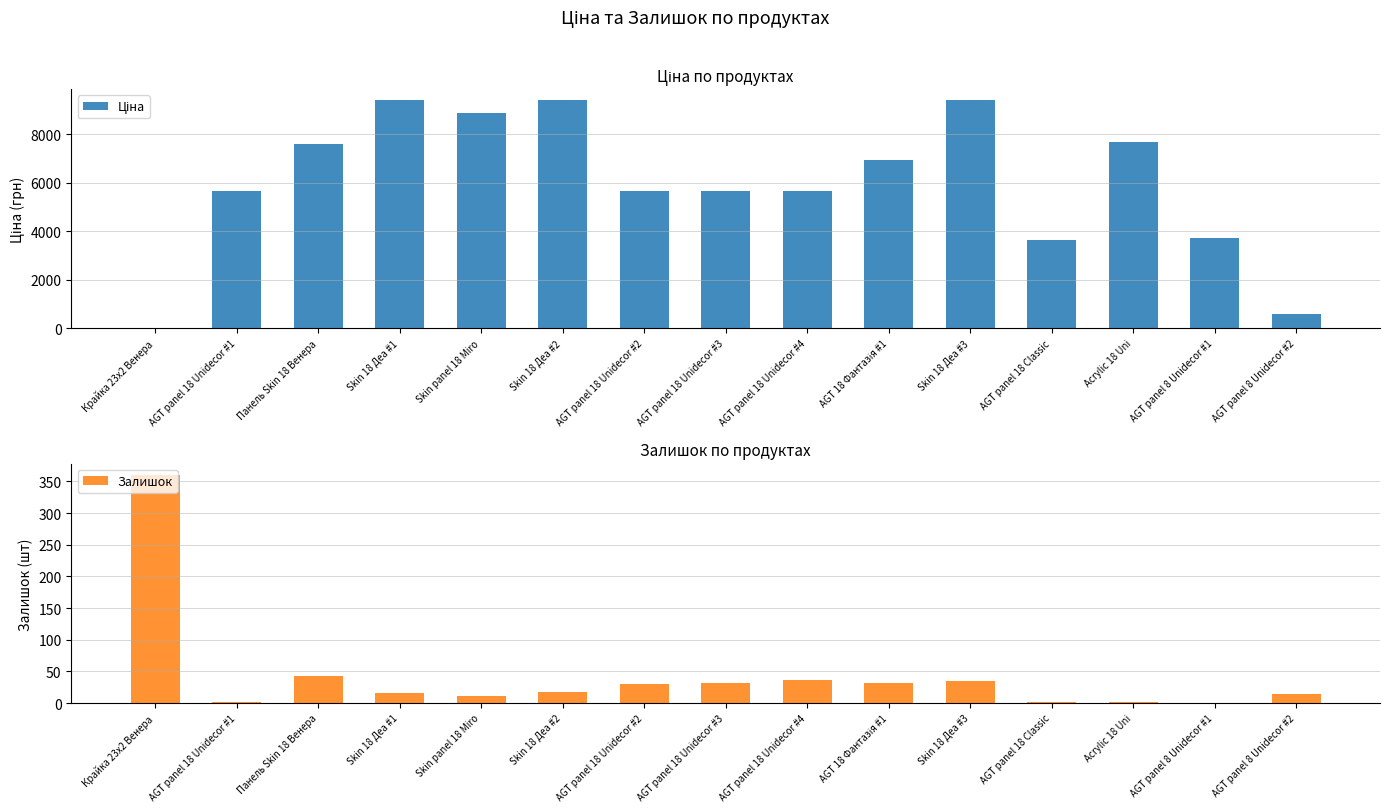

What is the value of the Залишок bar at the 4th from the left?

16.0